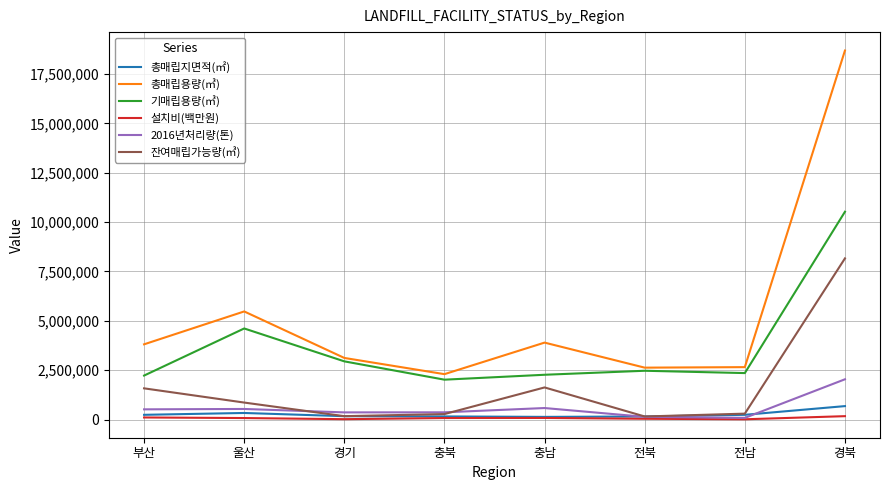

True or false: 총매립지면적(㎡) and 총매립용량(㎥) cross at least once.

False